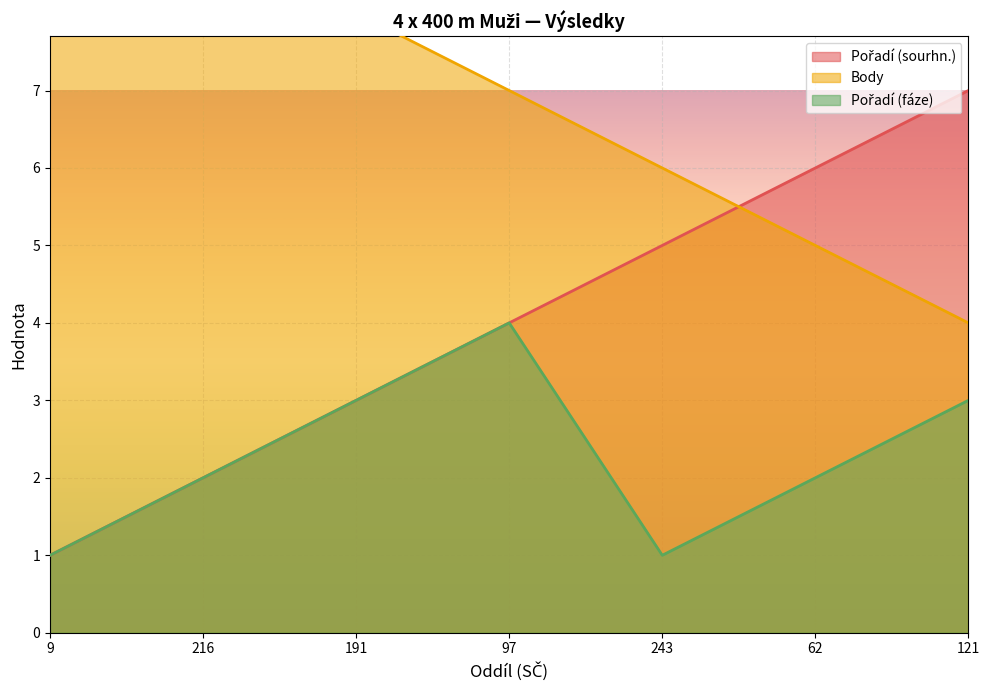

Rank the series by their average value, from lowest to highest.

Pořadí (fáze), Pořadí (sourhn.), Body